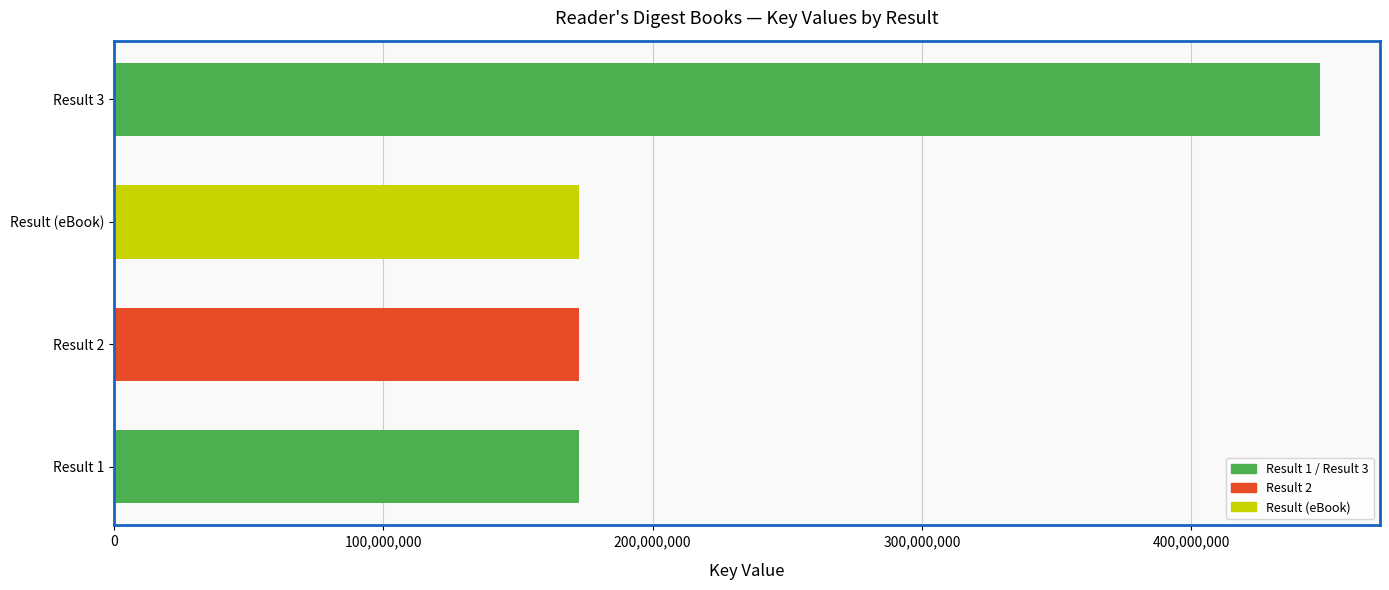

The chart shows a value of 172709368 at Result (eBook). True or false?

True